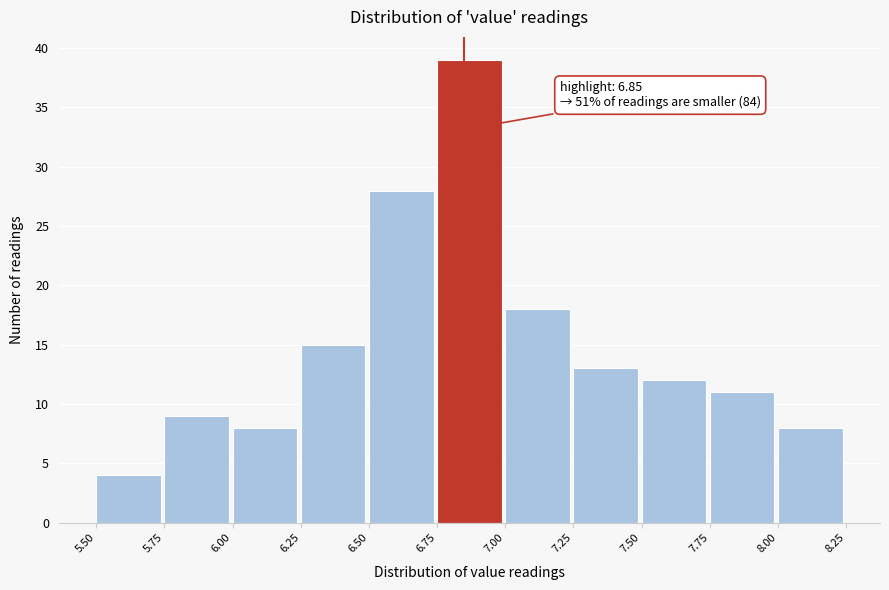

Which range on the x-axis has the tallest bar?

6.75 to 7.00